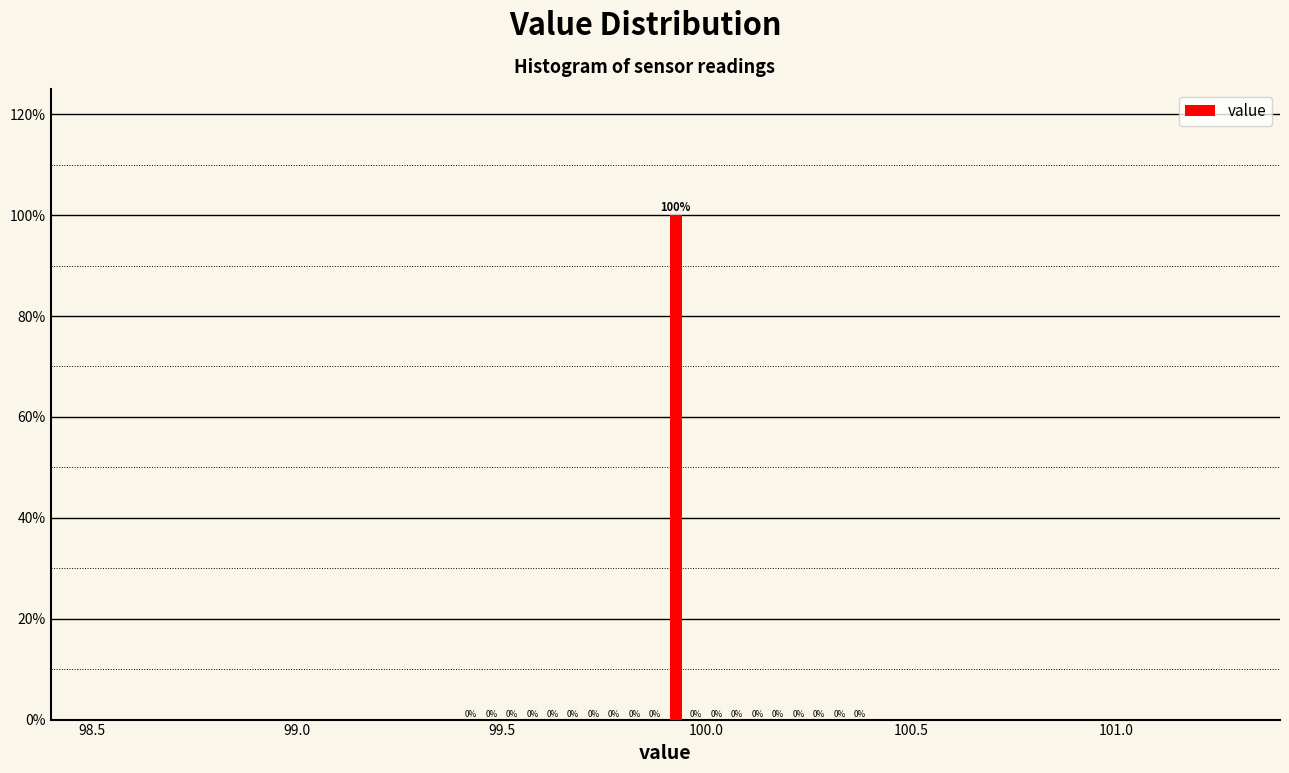

Read against the x-axis, roughly where is the centre of the tallest bar?

99.95